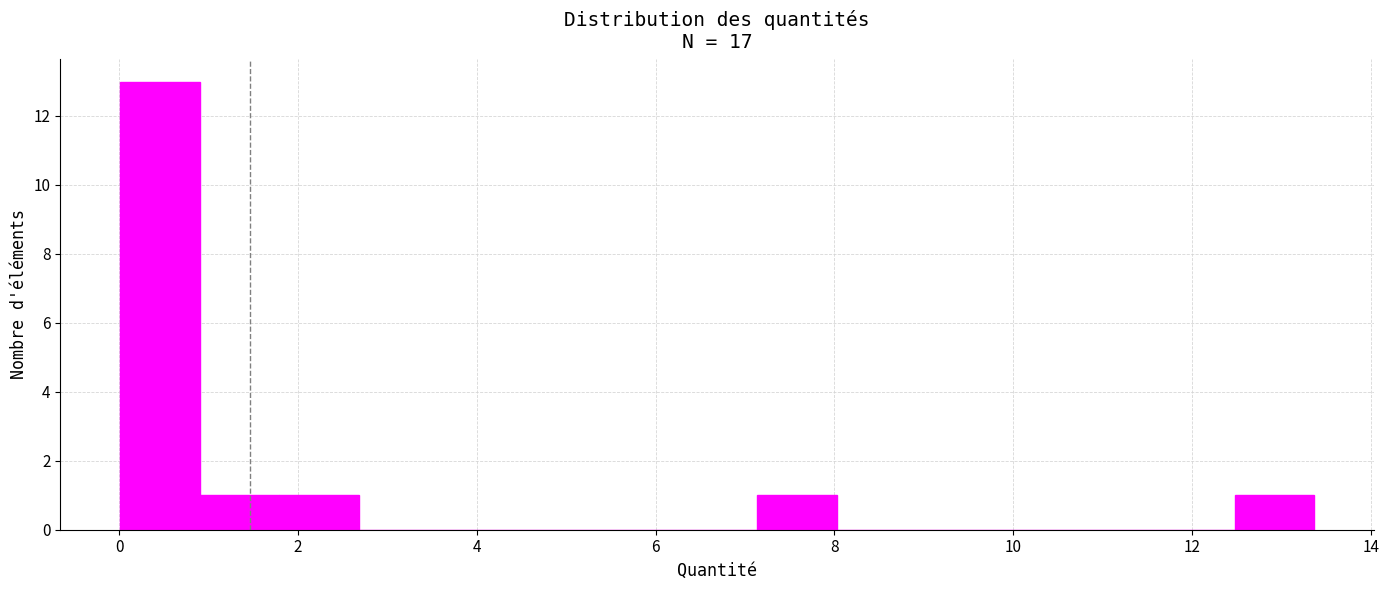

Reading left to right, transcribe this chart: for each bar, give the range it covers on the x-axis and its height. Neither the bar edges nor the heights are printed on the chart, so give them approximately, as read against the axes.

0.0 to 1.0: 13
1.0 to 1.8: 1
1.8 to 2.6: 1
2.6 to 3.6: 0
3.6 to 4.4: 0
4.4 to 5.4: 0
5.4 to 6.2: 0
6.2 to 7.2: 0
7.2 to 8.0: 1
8.0 to 9.0: 0
9.0 to 9.8: 0
9.8 to 10.6: 0
10.6 to 11.6: 0
11.6 to 12.4: 0
12.4 to 13.4: 1